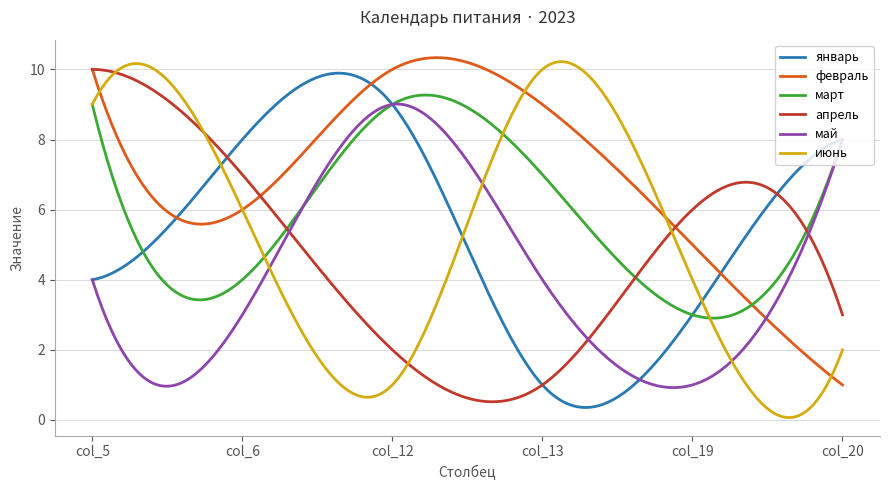

Which series has the largest total across all categories?

февраль